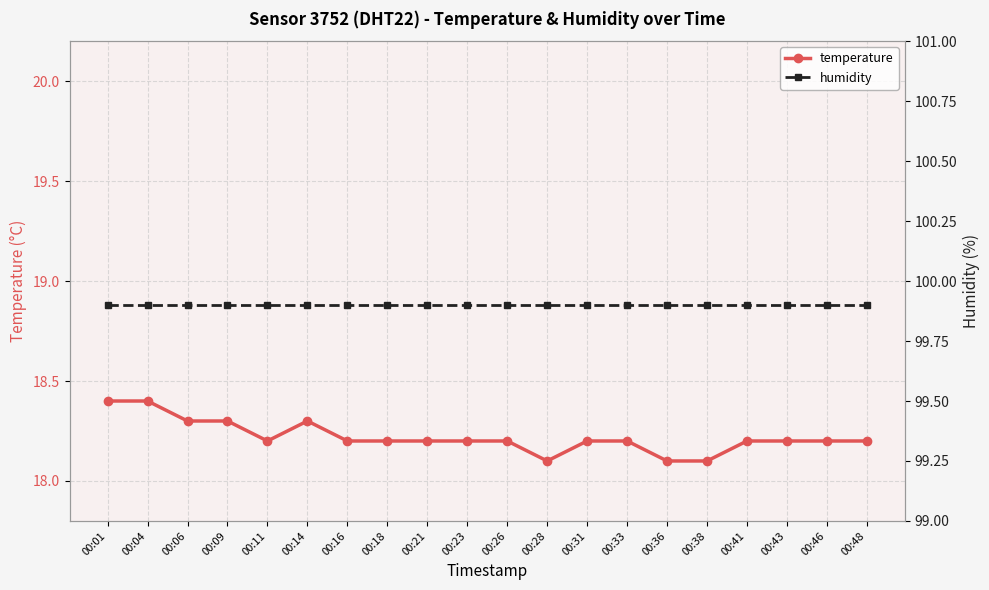

The value of humidity at 00:14 is 143.4. True or false?

False